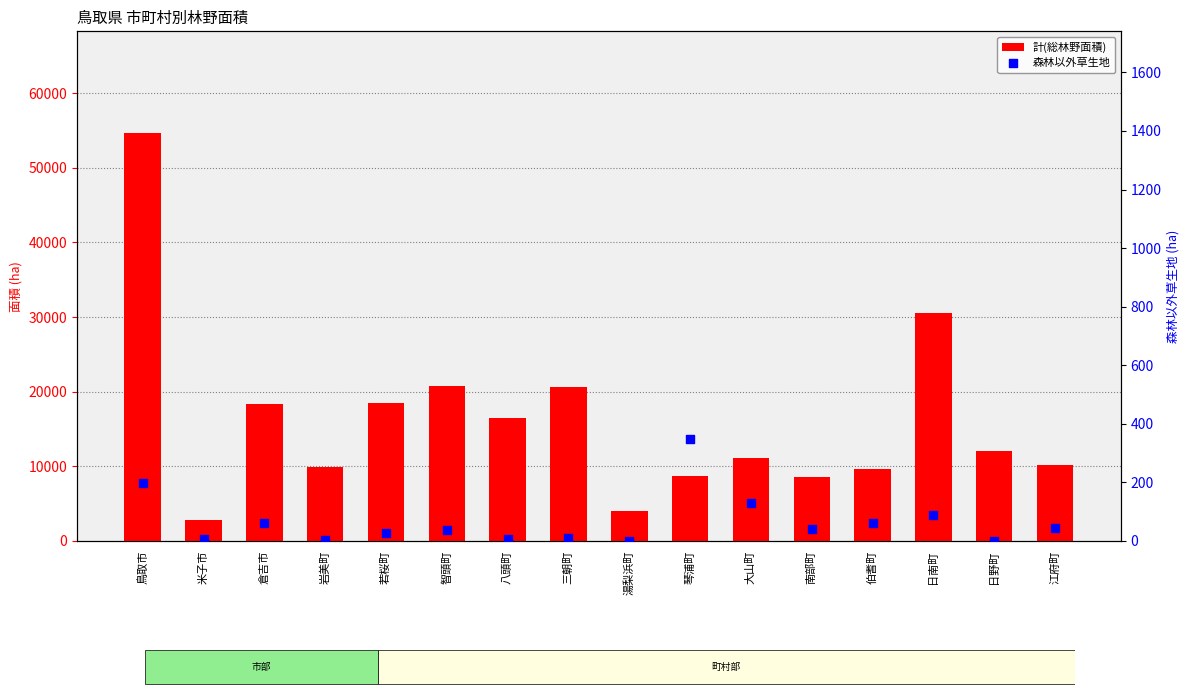

Is the value of 森林以外草生地 at 倉吉市 greater than the value of 計(総林野面積) at 大山町?

No